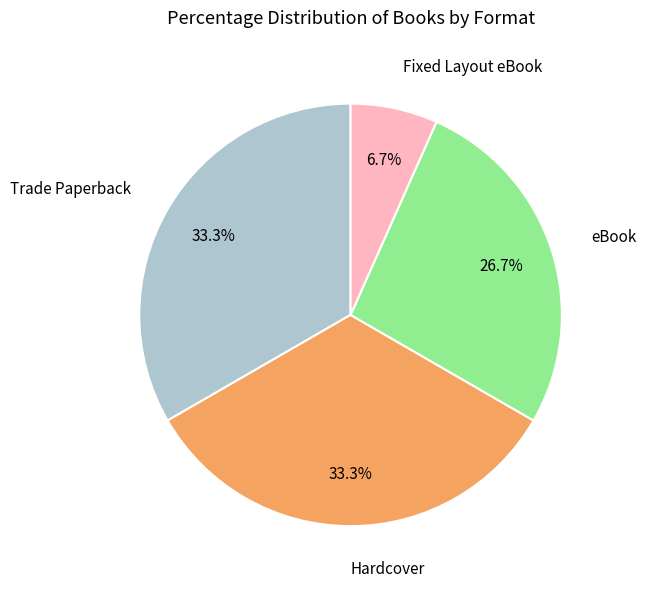

Does any single category account for the majority?

No